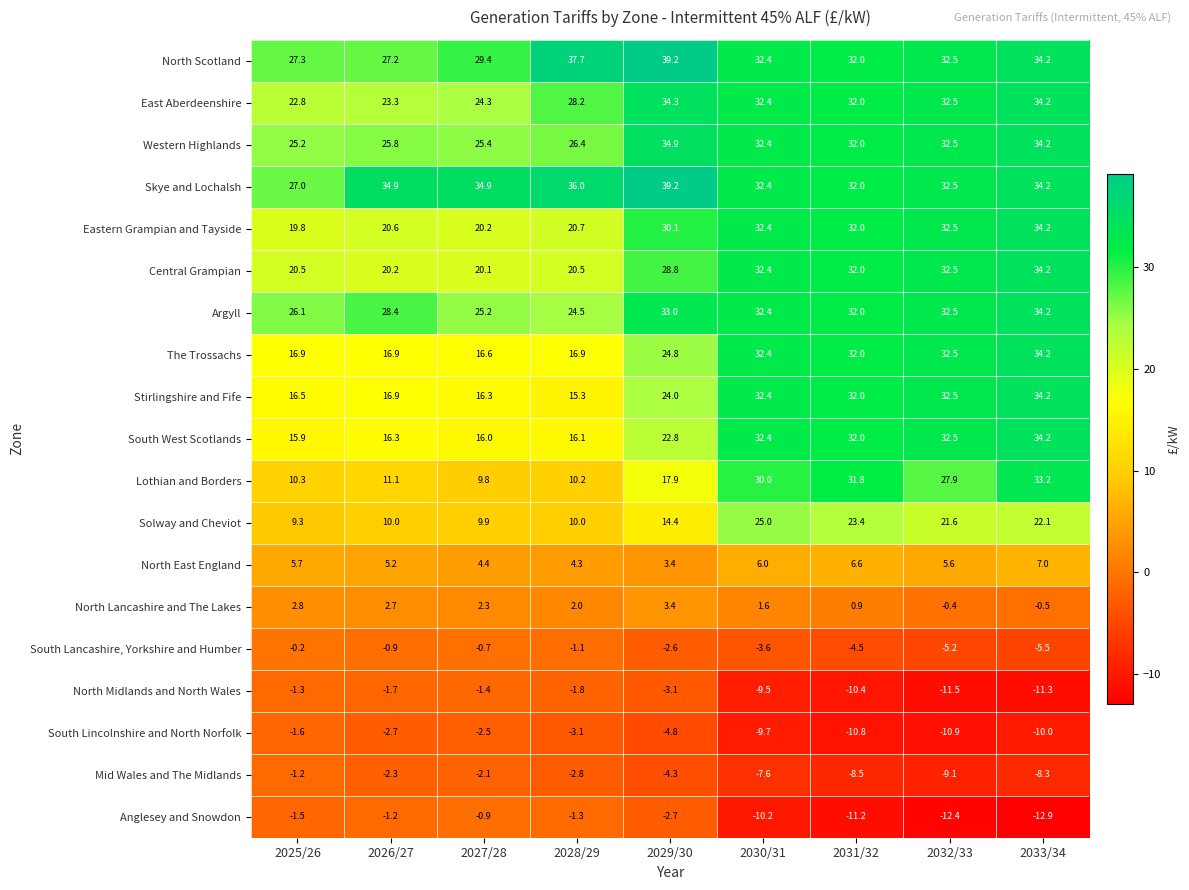

What is the sum of all Argyll values?

268.3